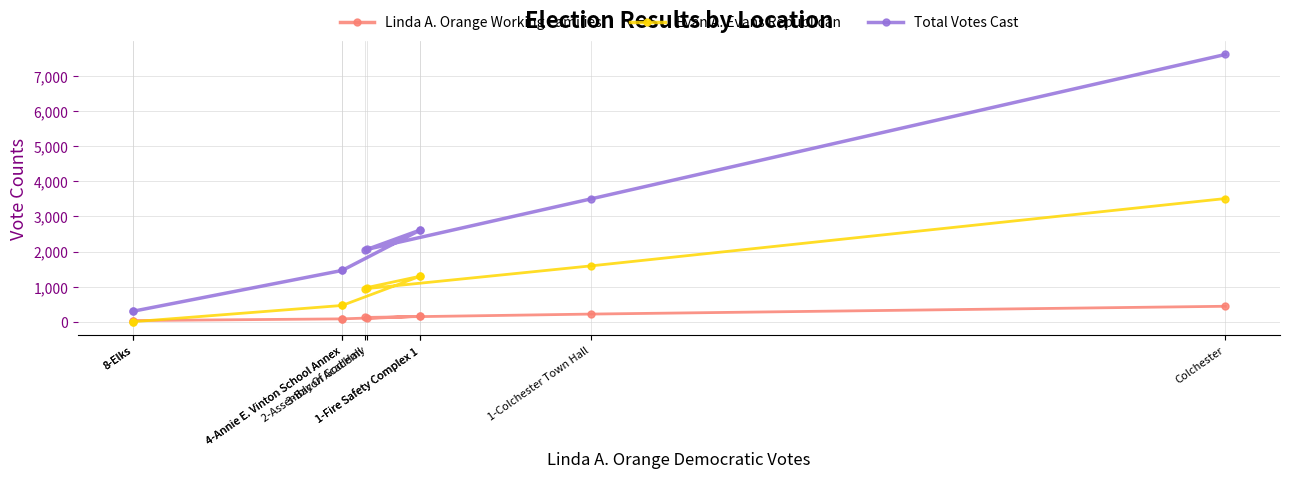

At 3-Bacon Academy, list the series in order from largest to smallest.

Total Votes Cast, Evan A. Evans Republican, Linda A. Orange Working Families